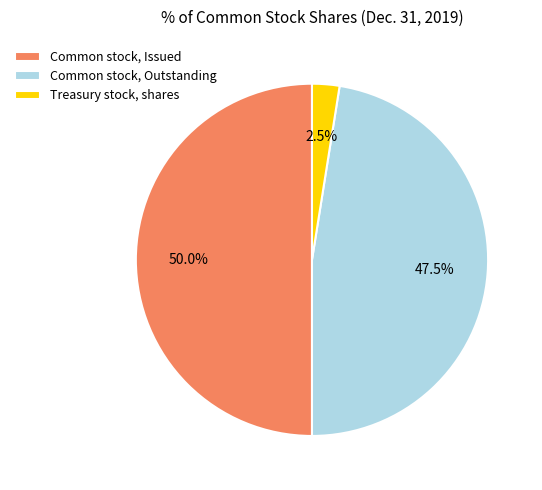

Which slice is the smallest?

Treasury stock, shares